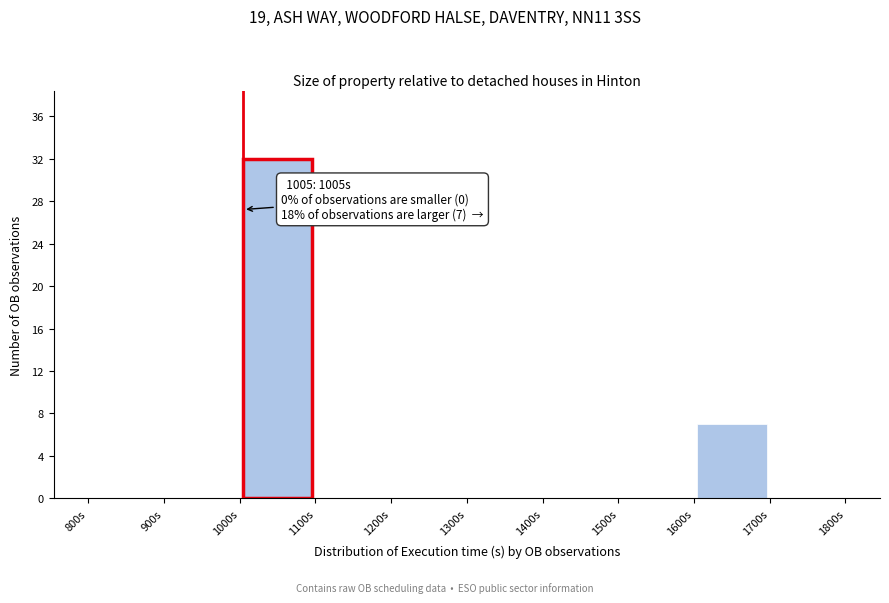

Over which range of the x-axis is the bar tallest?

1000 to 1100